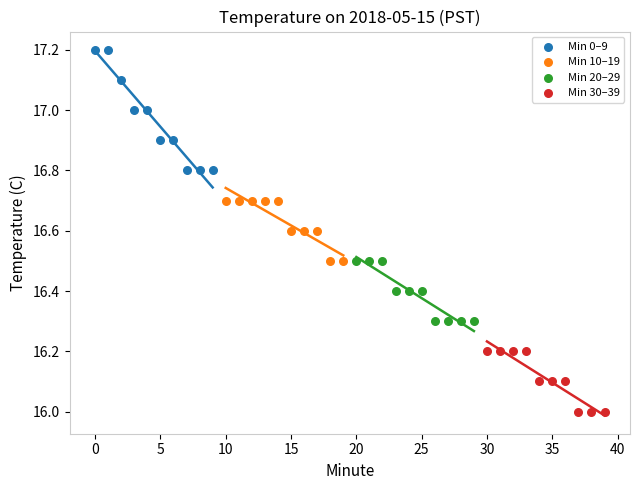

Which series reaches the minimum Y coordinate?

Min 30–39